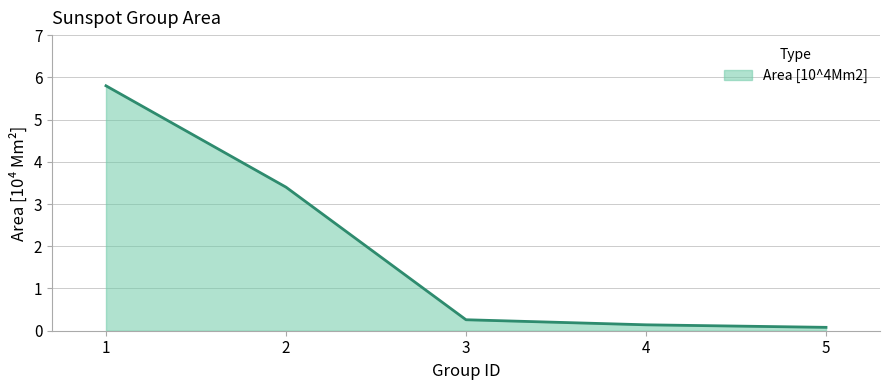

Where is the data nearest to the value 2?

2